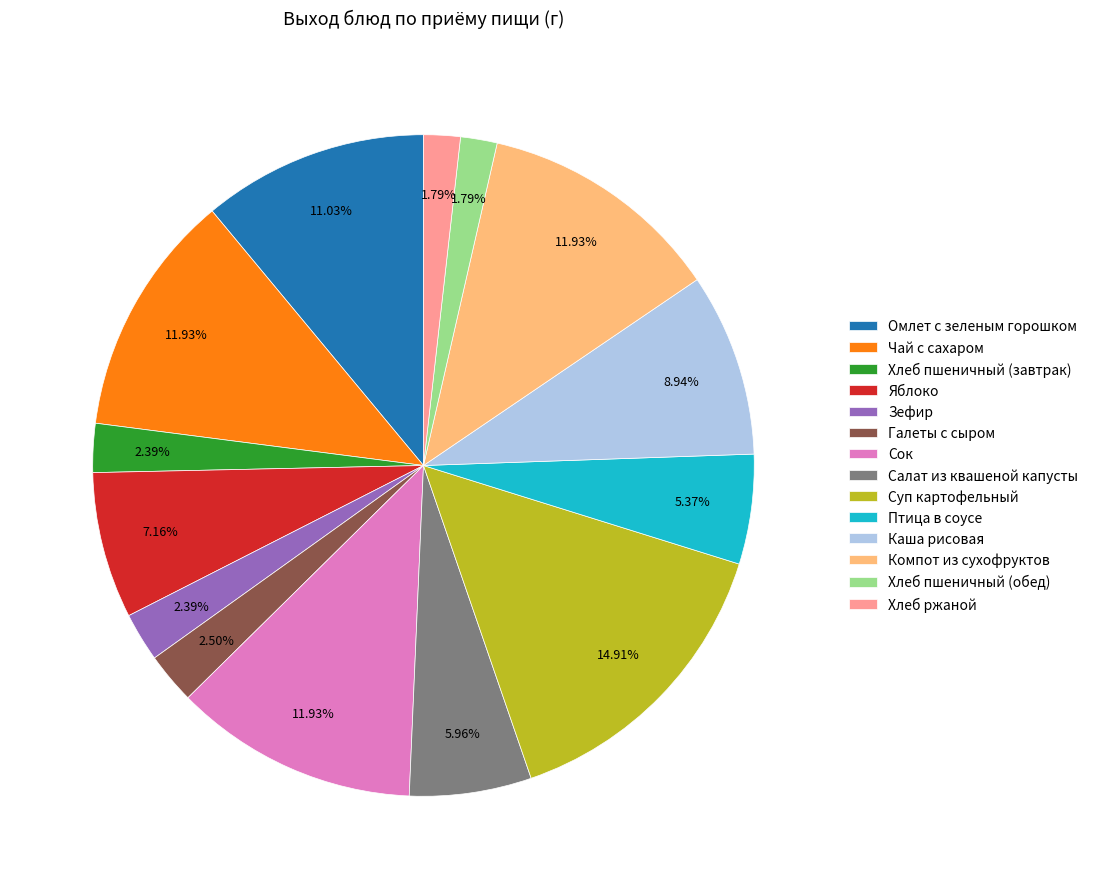

Which has a higher value, Компот из сухофруктов or Хлеб пшеничный (завтрак)?

Компот из сухофруктов